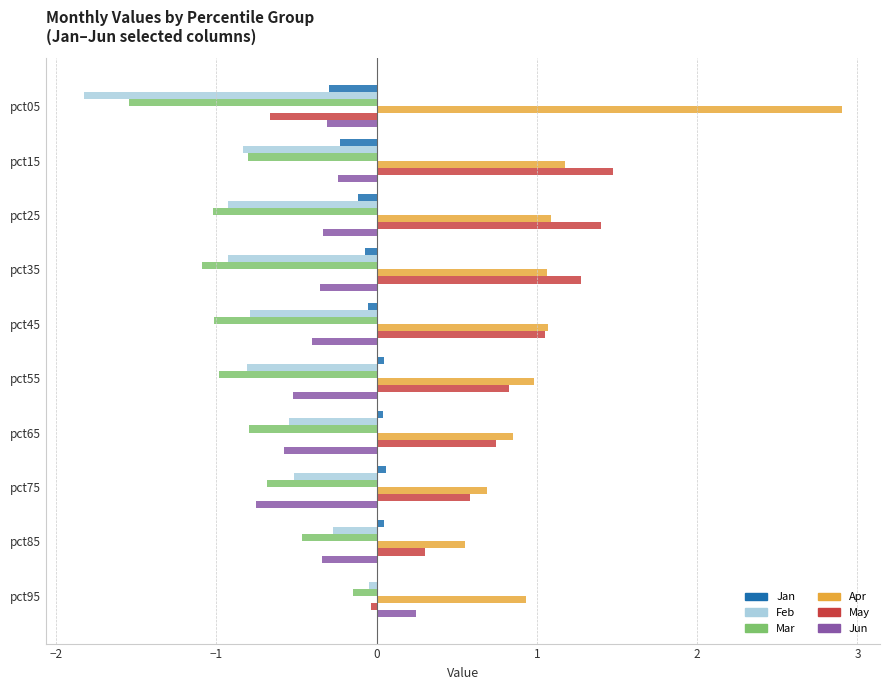

How many categories are shown in the chart?

10